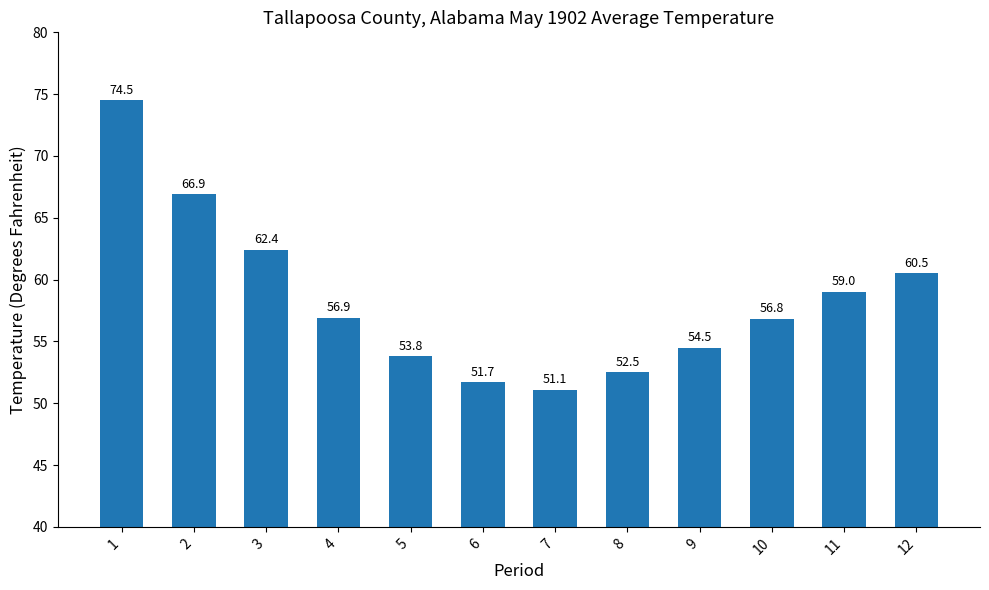

What is the maximum value shown in the chart?

74.5